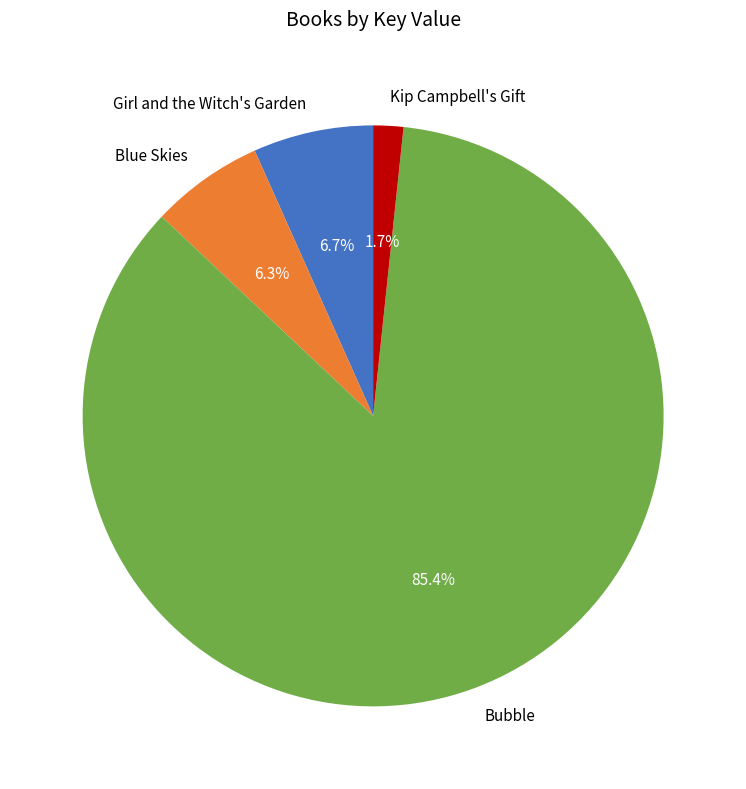

To the nearest percent, what is the difference between the largest and smallest slice percentages?

84%